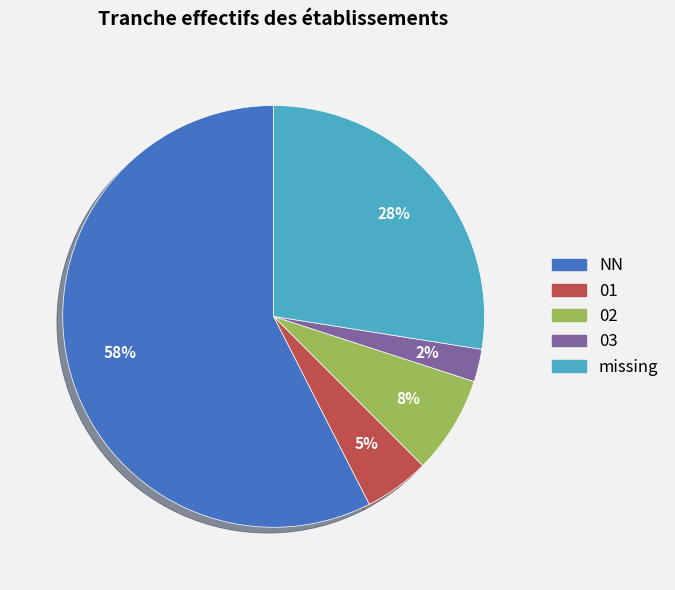

Is there any slice that represents more than half of the pie?

Yes